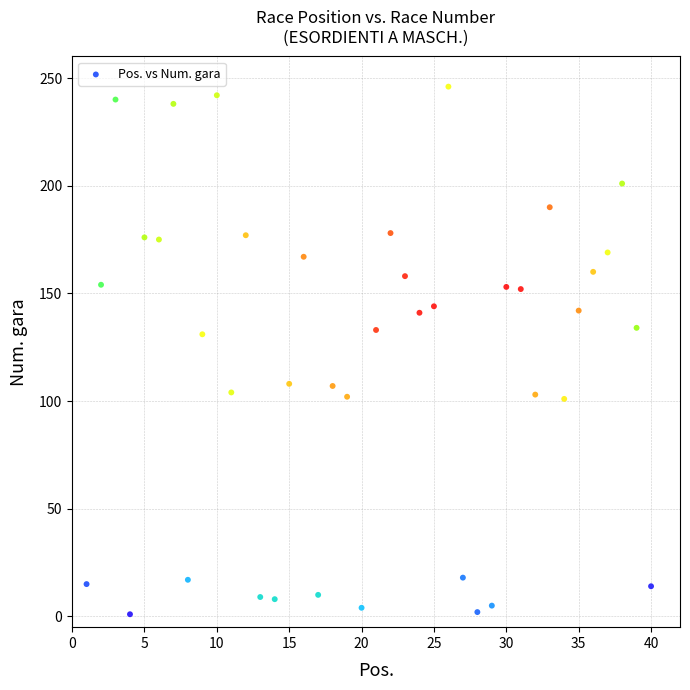

What is the range of Y values (max minus min)?

245